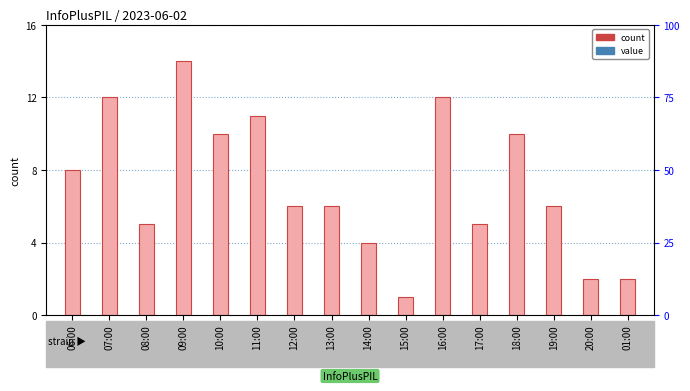

What is the ratio of the value at 12:00 to the value at 13:00?

1.0